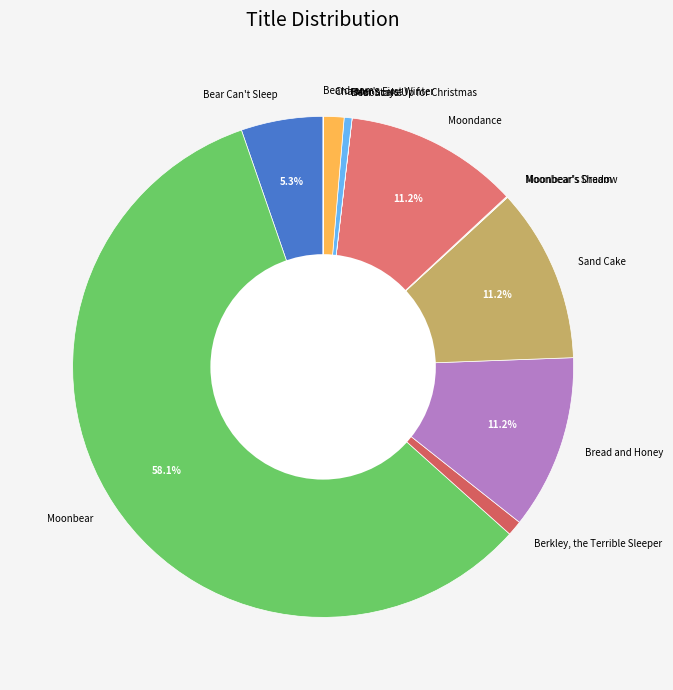

To the nearest percent, what portion does Moondance represent?

11%